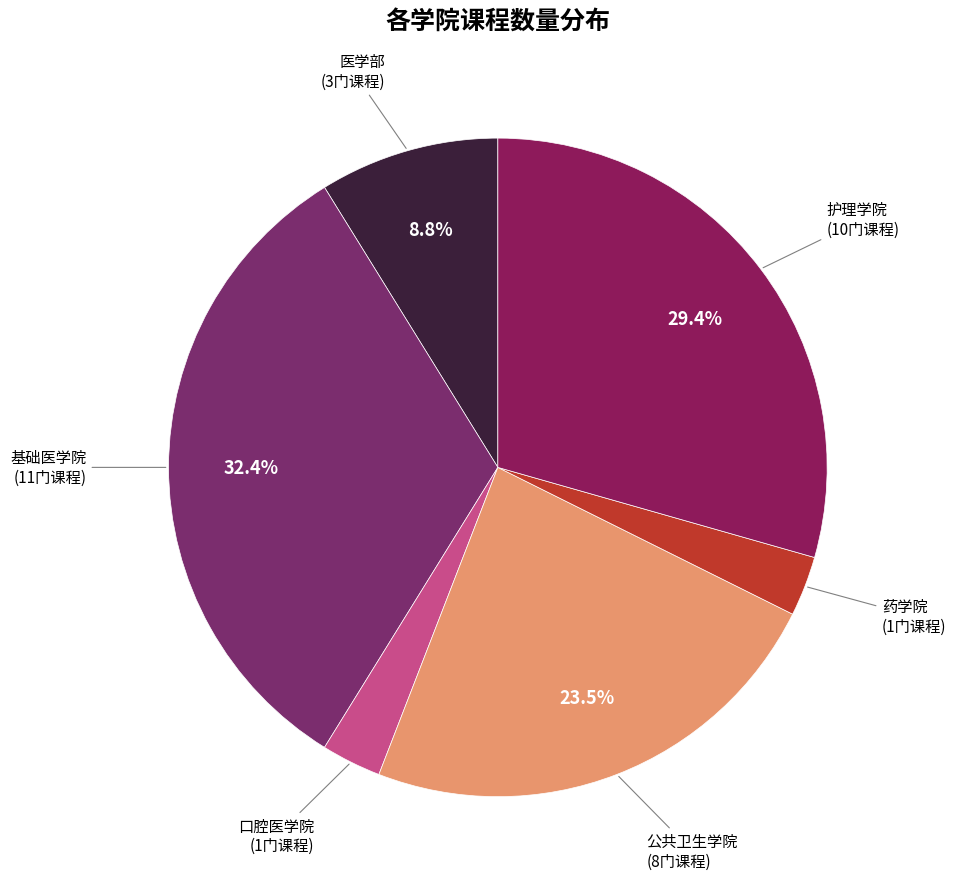

Does 护理学院 (10门课程) account for over 50% of the chart?

No